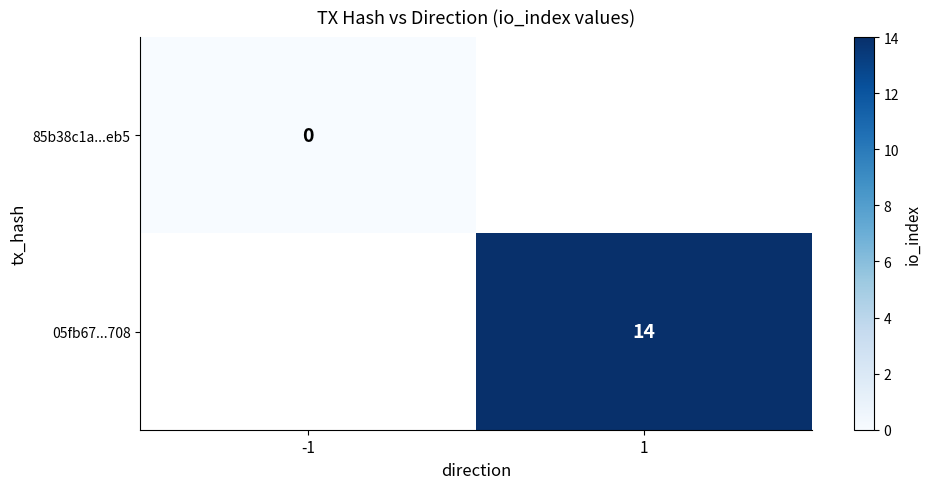

Is it true that 05fb67...708 equals 22 at 1?

False